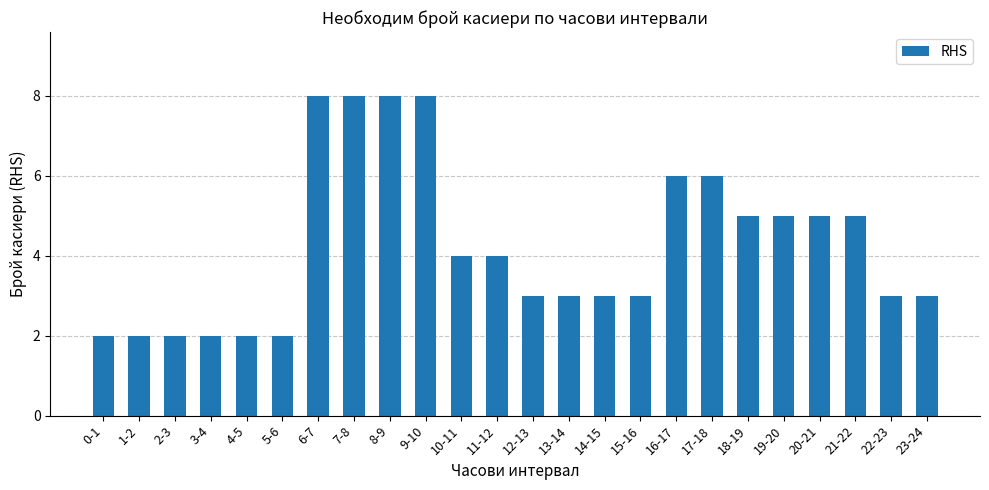

What position from the left is 18-19?

19